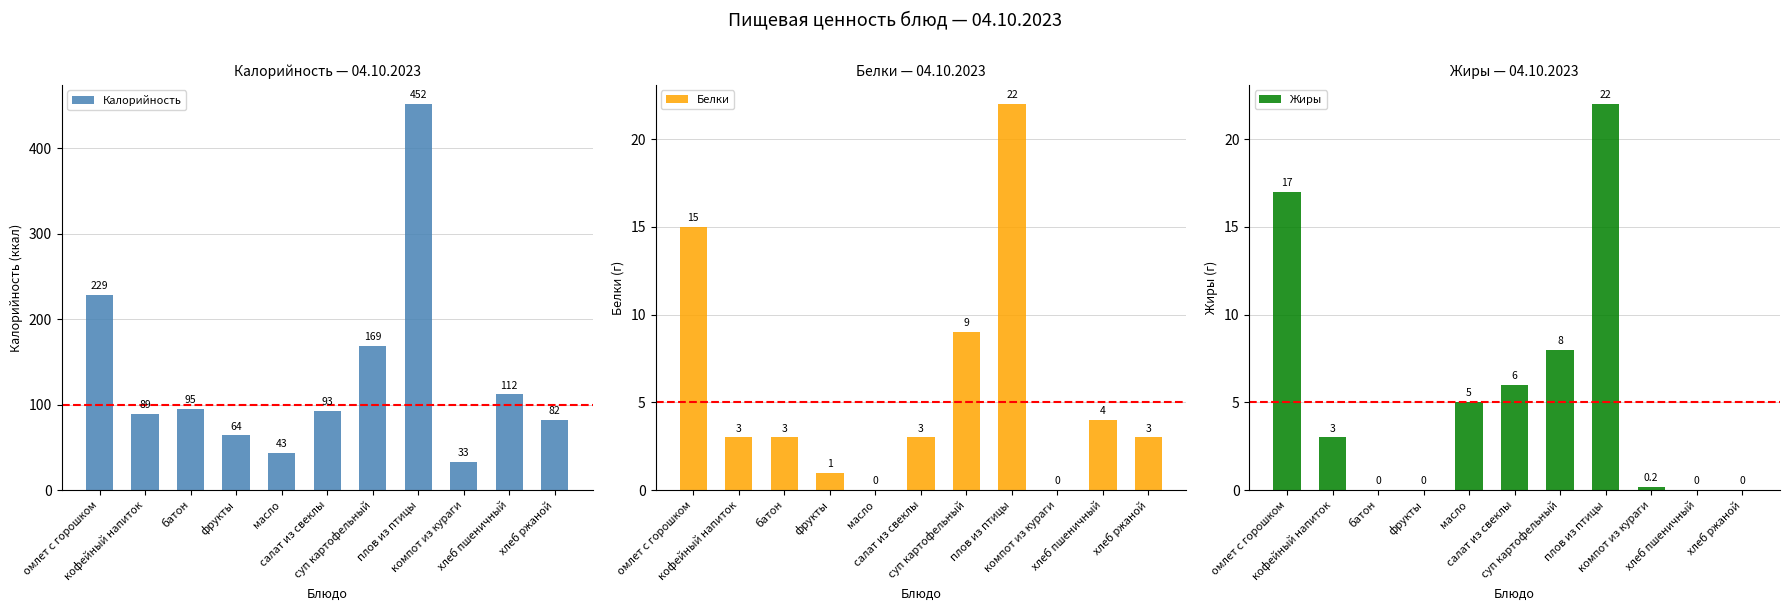

Reading left to right, transcribe all the data shown in this chart.

Калорийность: 229.0	89.0	95.0	64.0	43.0	93.0	169.0	452.0	33.0	112.0	82.0
Белки: 15.0	3.0	3.0	1.0	0.0	3.0	9.0	22.0	0.0	4.0	3.0
Жиры: 17.0	3.0	0.0	0.0	5.0	6.0	8.0	22.0	0.2	0.0	0.0